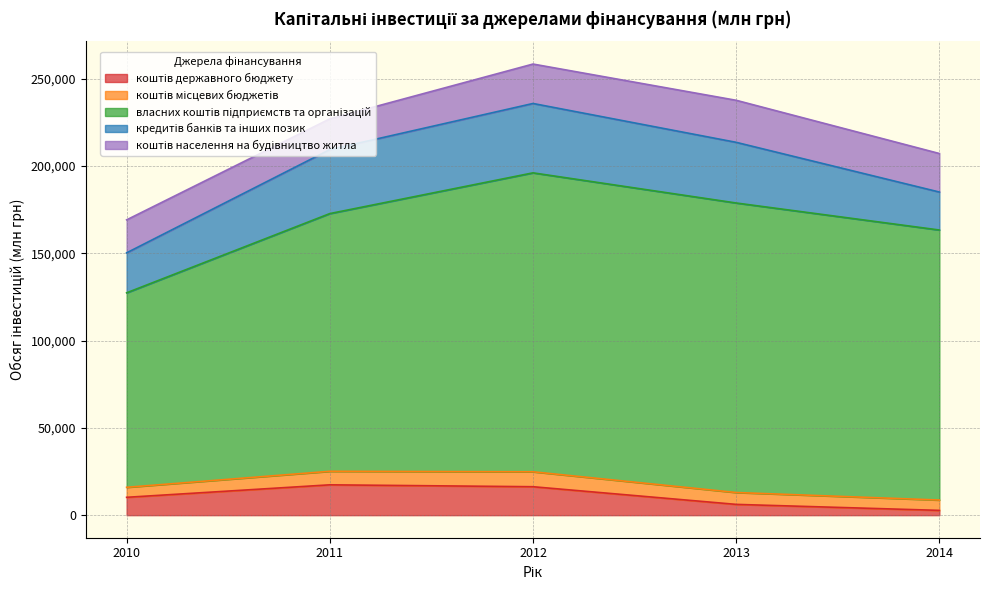

Reading right to left, list all the values displayed in this chart.

коштів державного бюджету: 2014=2738.7	2013=6174.9	2012=16288.3	2011=17376.7	2010=10223.3
коштів місцевих бюджетів: 2014=5918.2	2013=6796.8	2012=8555.7	2011=7746.9	2010=5730.8
власних коштів підприємств та організацій: 2014=154629.5	2013=165786.7	2012=171176.6	2011=147569.6	2010=111371.0
кредитів банків та інших позик: 2014=21739.3	2013=34734.7	2012=39724.7	2011=36651.9	2010=22888.1
коштів населення на будівництво житла: 2014=22064.2	2013=24072.3	2012=22575.5	2011=17589.2	2010=18885.9